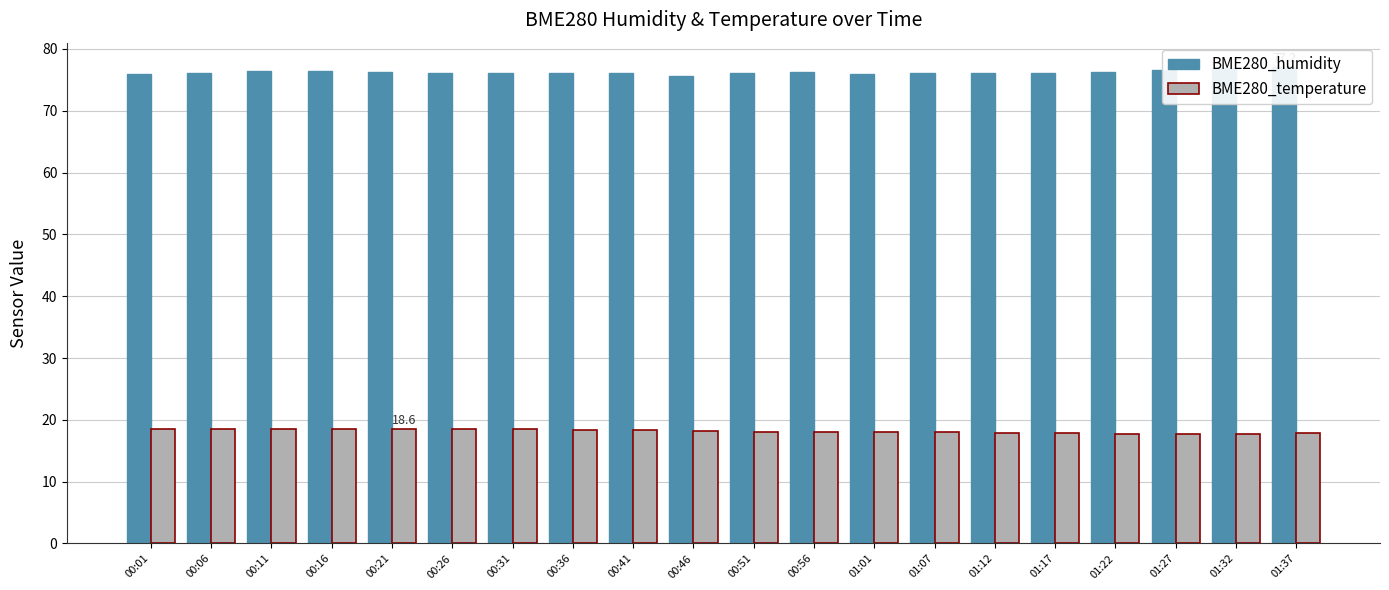

At which category is the sum across all series the highest?

00:16